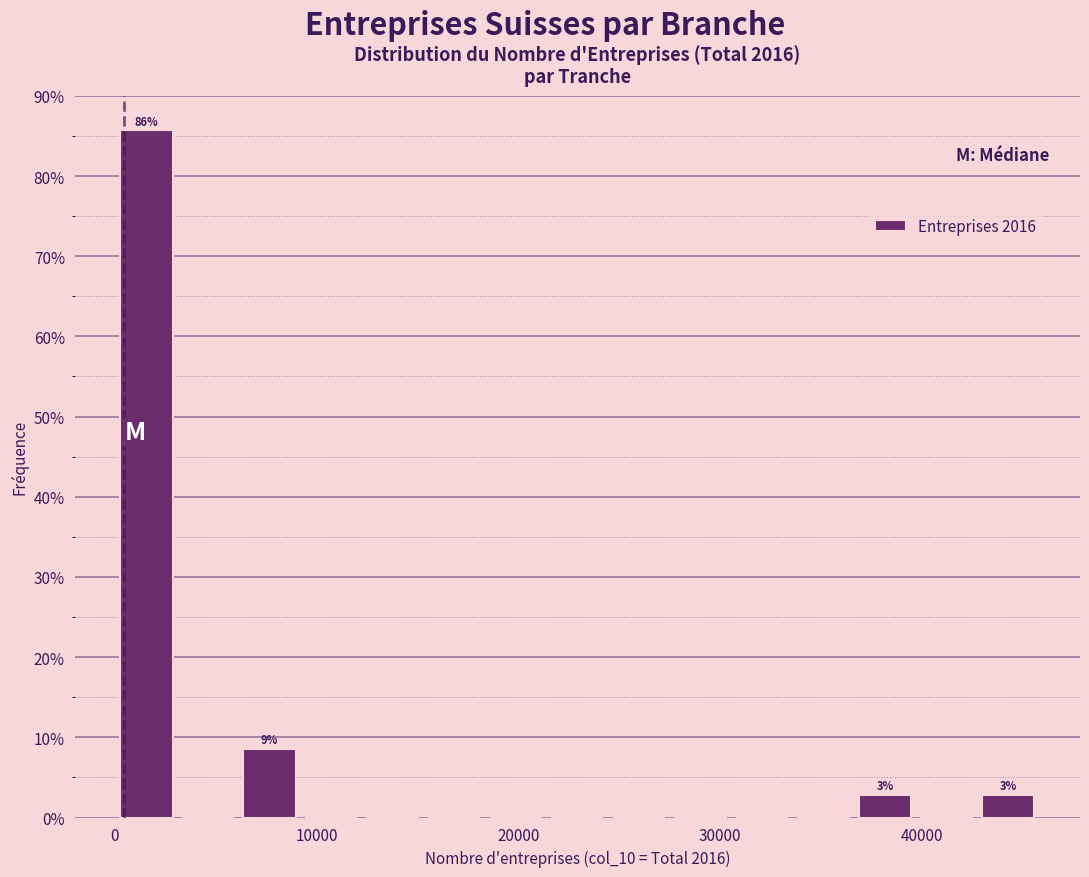

Around what value on the x-axis is the tallest bar? Give the approximate position of its centre, as read against the axis.

2000